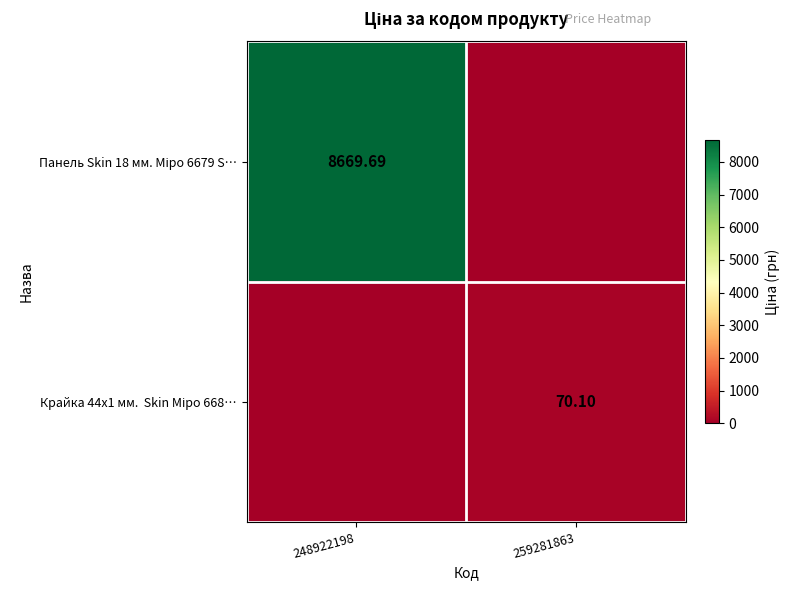

At which category is the sum across all series the highest?

248922198